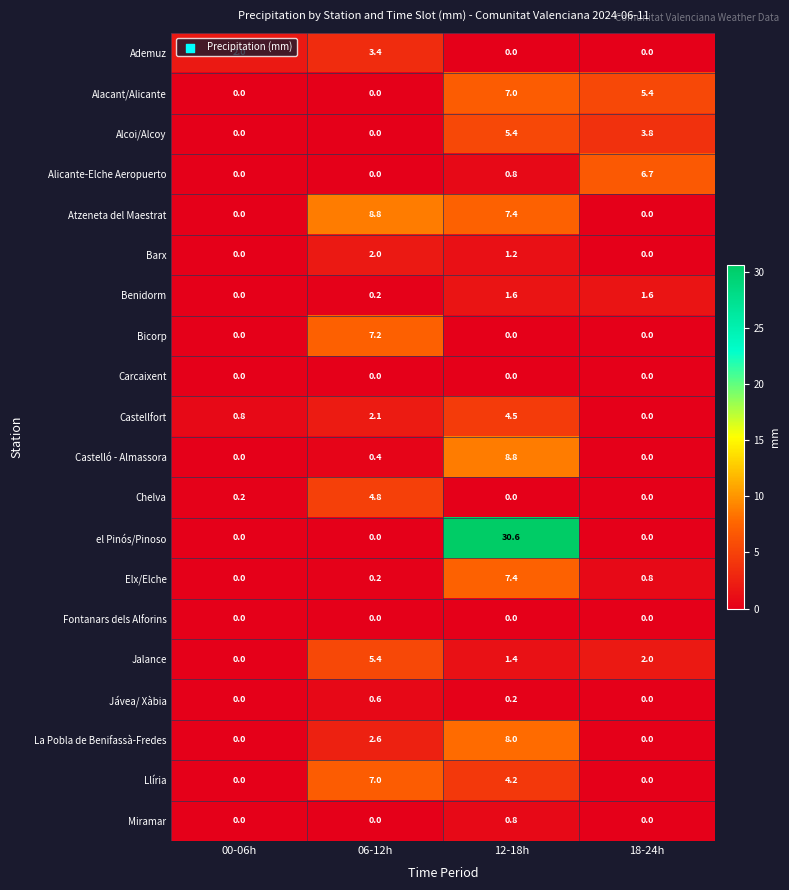

How many categories are shown in the chart?

4